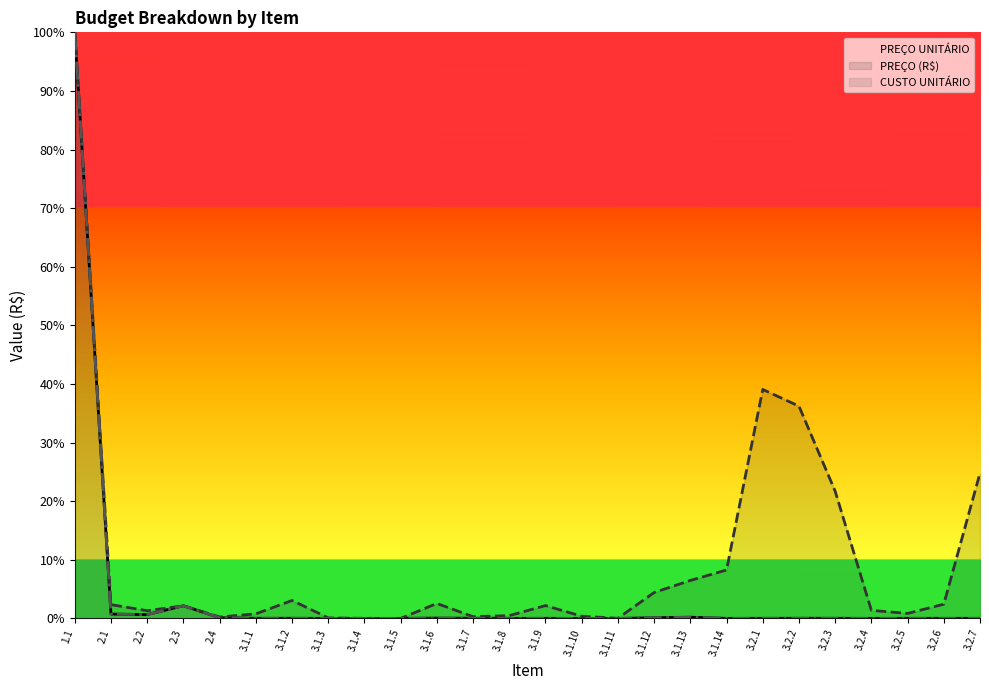

How many interior local valleys does the PREÇO (R$) (line) series have?

6